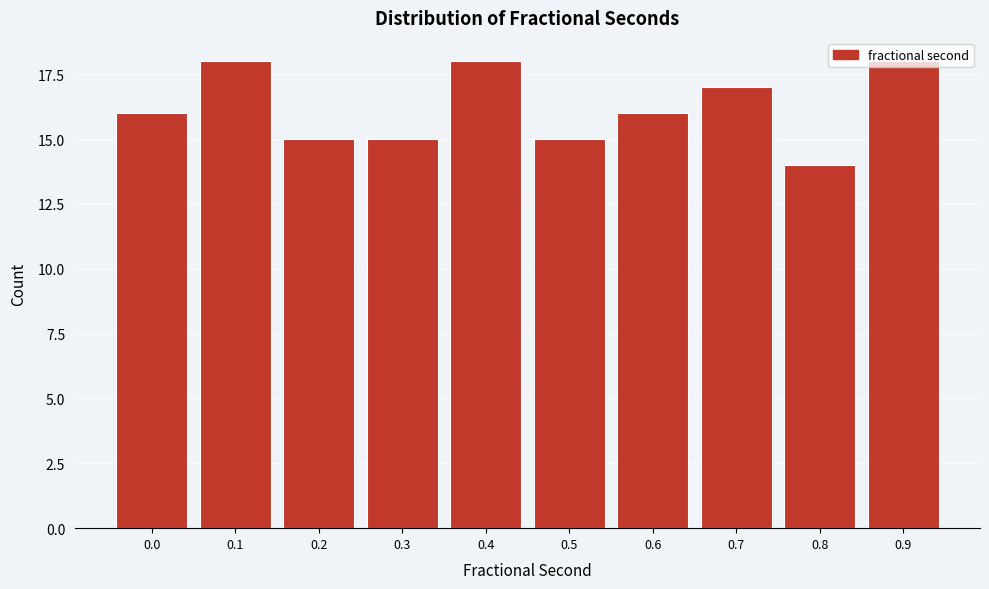

What is the value of the 5th bar from the left?

18